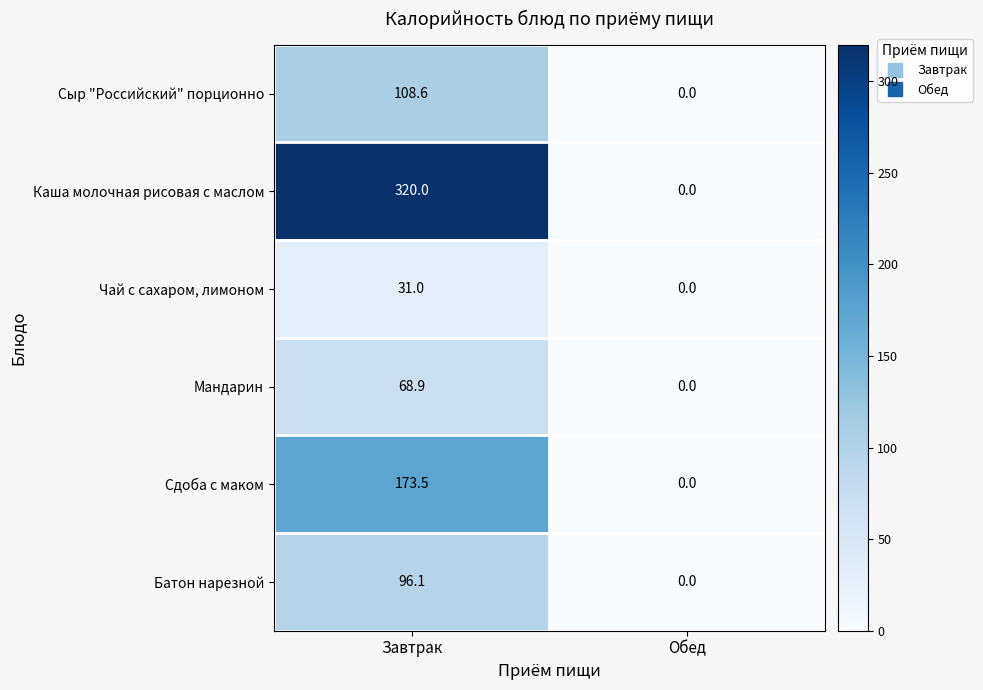

Reading left to right, transcribe all the data shown in this chart.

Сыр "Российский" порционно: 108.6	0.0
Каша молочная рисовая с маслом: 320.0	0.0
Чай с сахаром, лимоном: 31.0	0.0
Мандарин: 68.9	0.0
Сдоба с маком: 173.5	0.0
Батон нарезной: 96.1	0.0